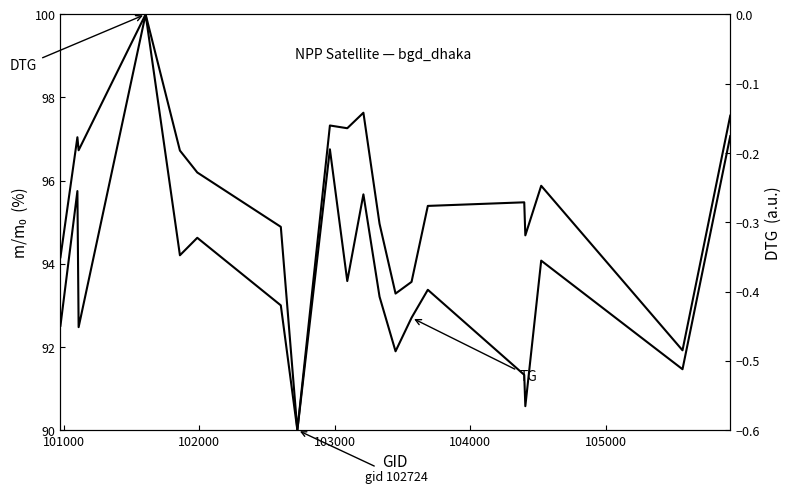

What are all the series names shown in the legend?

TG, DTG